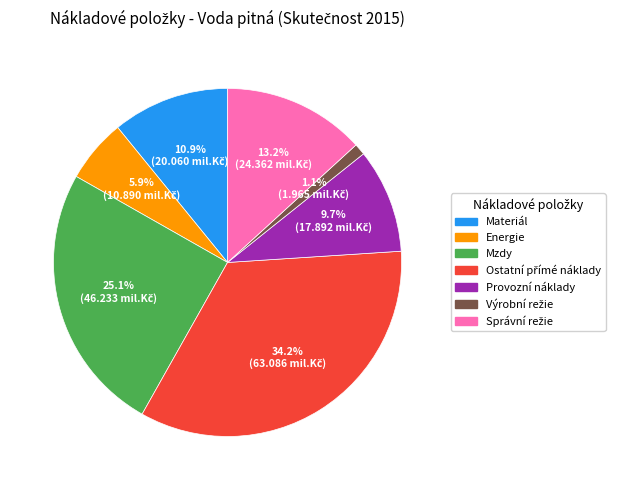

What is the ratio of the value at Materiál to the value at Energie?

1.8